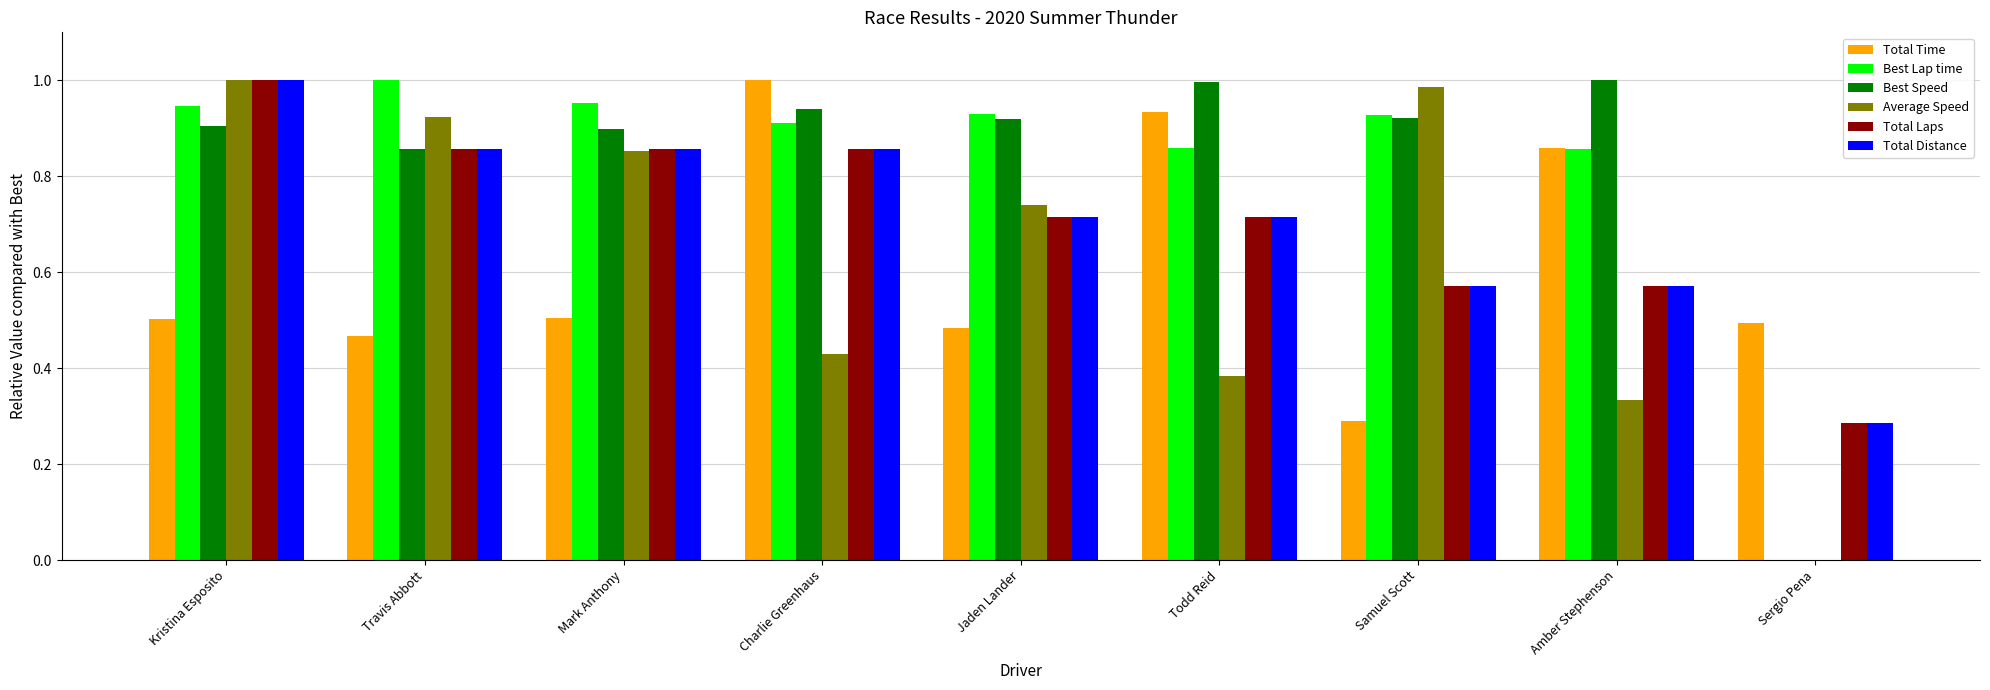

What is the total value across all series at Travis Abbott?

5.0